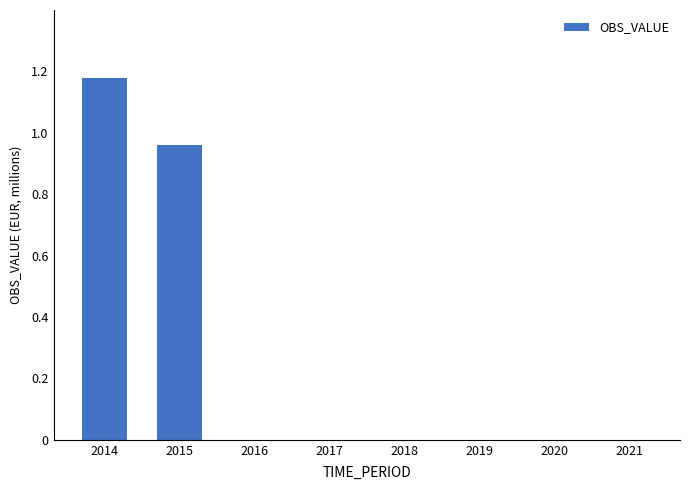

How many series are shown in this chart?

1